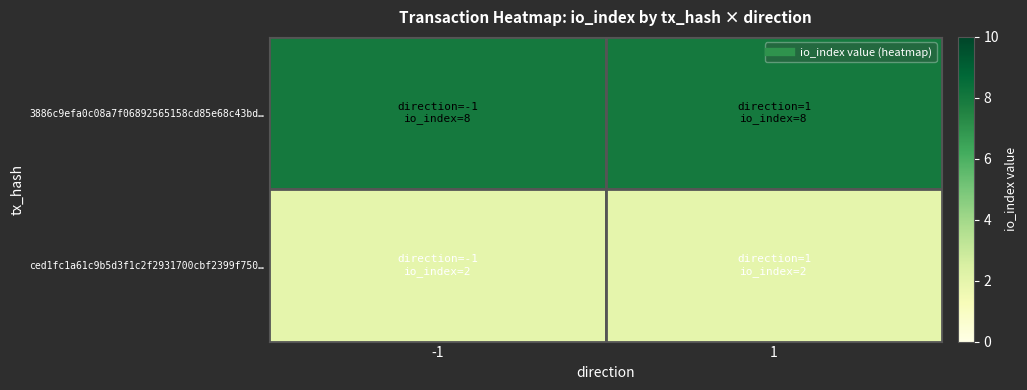

What is the difference between the highest and lowest values at -1?

6